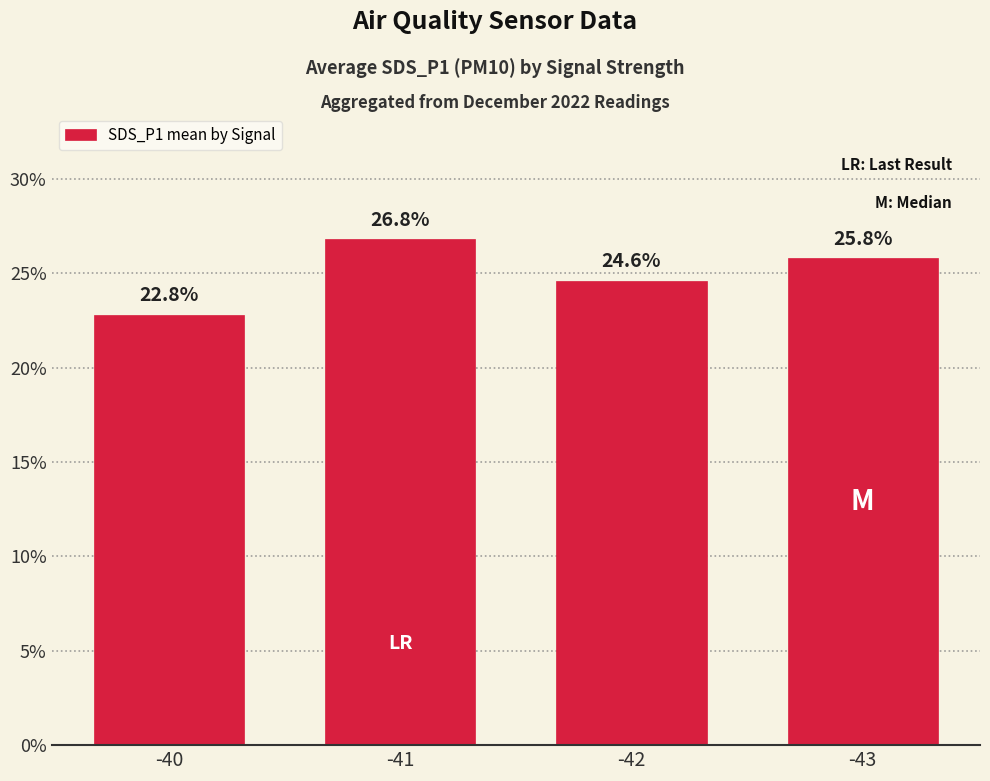

Rank the categories by value from highest to lowest.

-41, -43, -42, -40